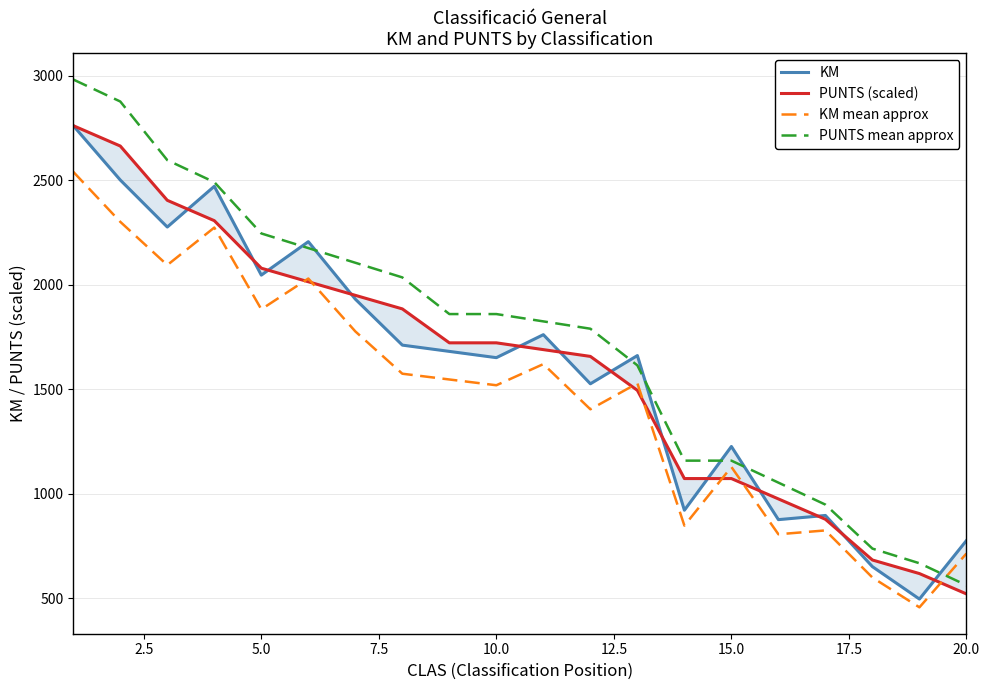

What is the minimum value shown in the chart?

455.4